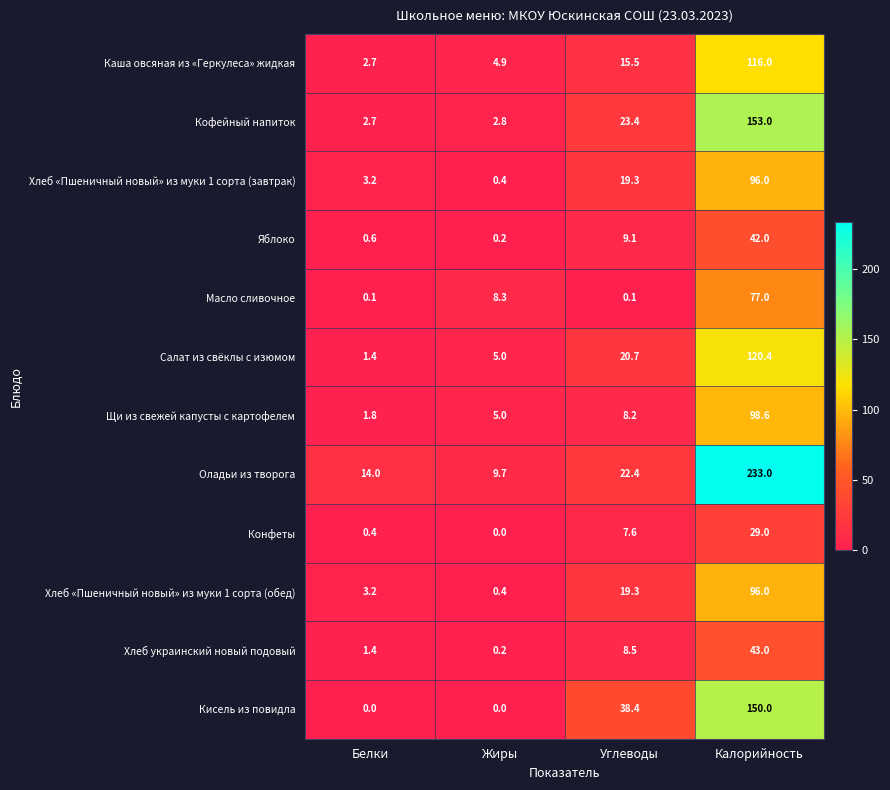

What is the sum of the Хлеб «Пшеничный новый» из муки 1 сорта (завтрак) values at Углеводы and Калорийность?

115.3